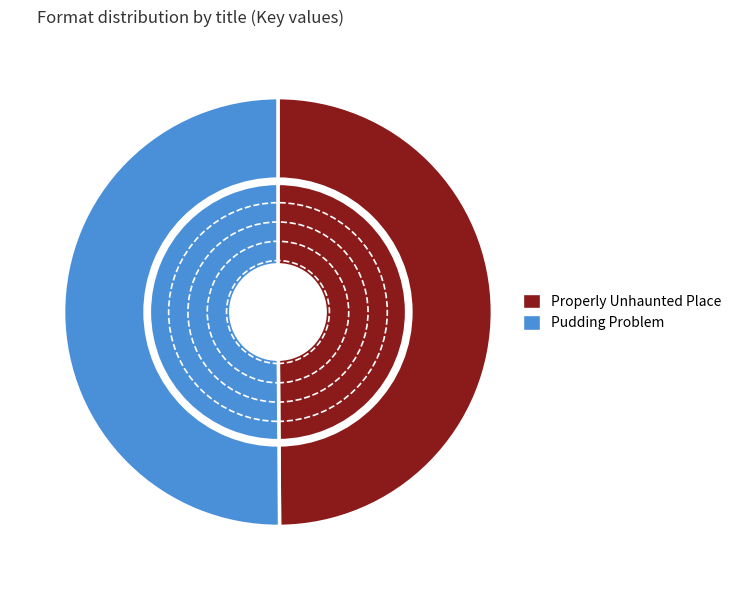

Which category accounts for the majority?

Pudding Problem